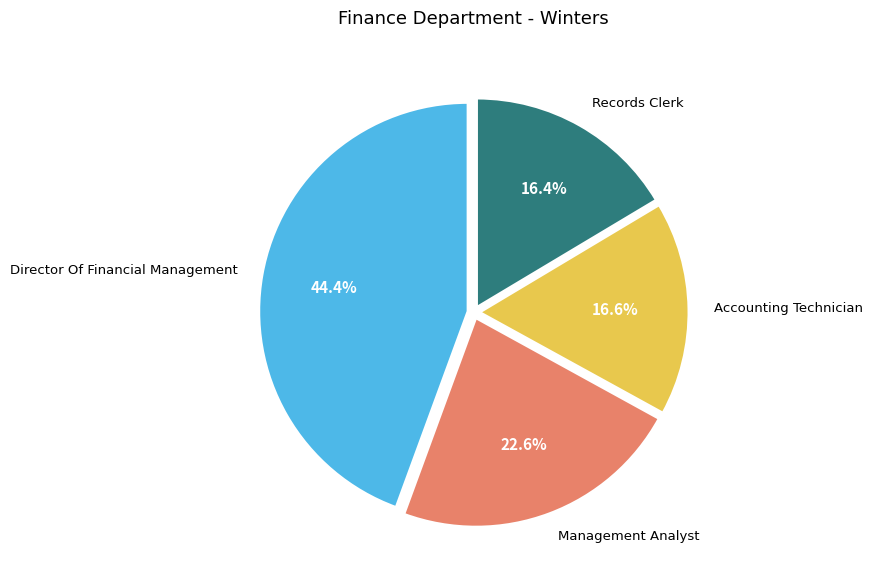

Is there a majority slice in this chart?

No